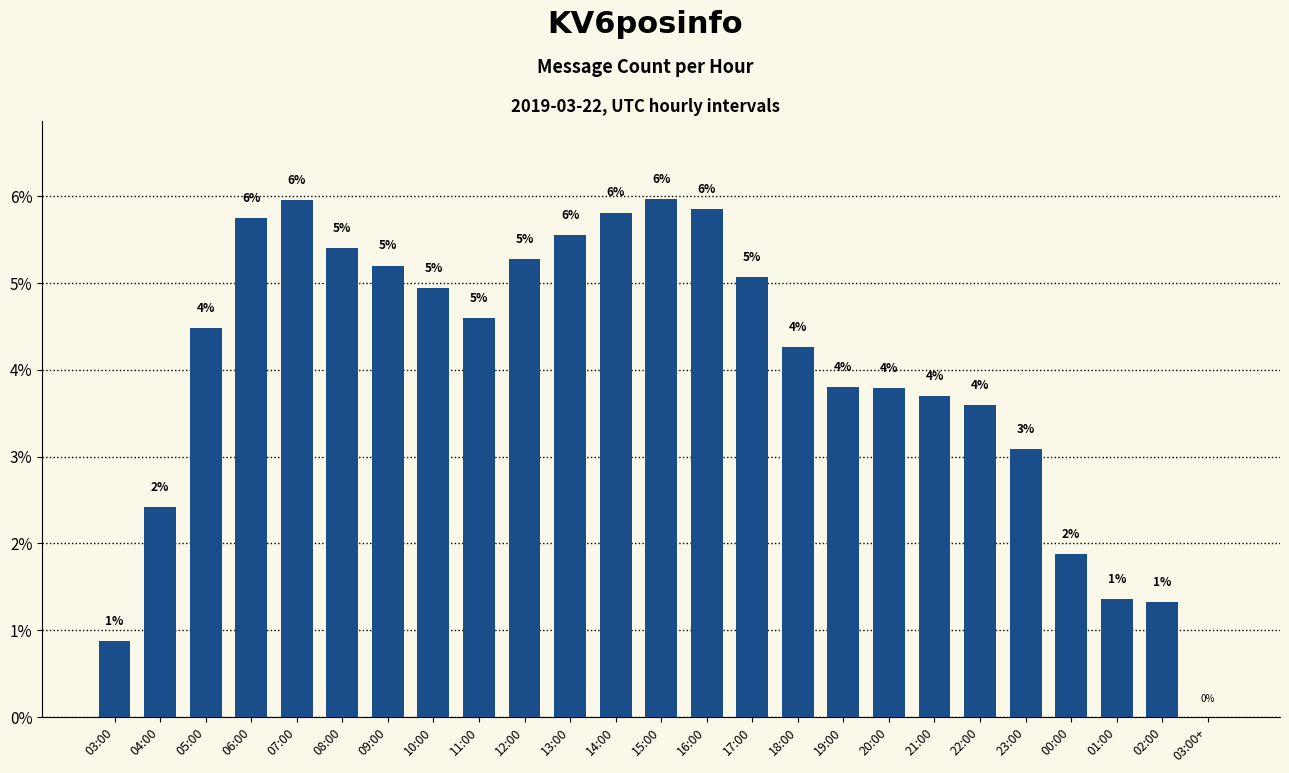

What is the change in value from 12:00 to 18:00?

-1.0